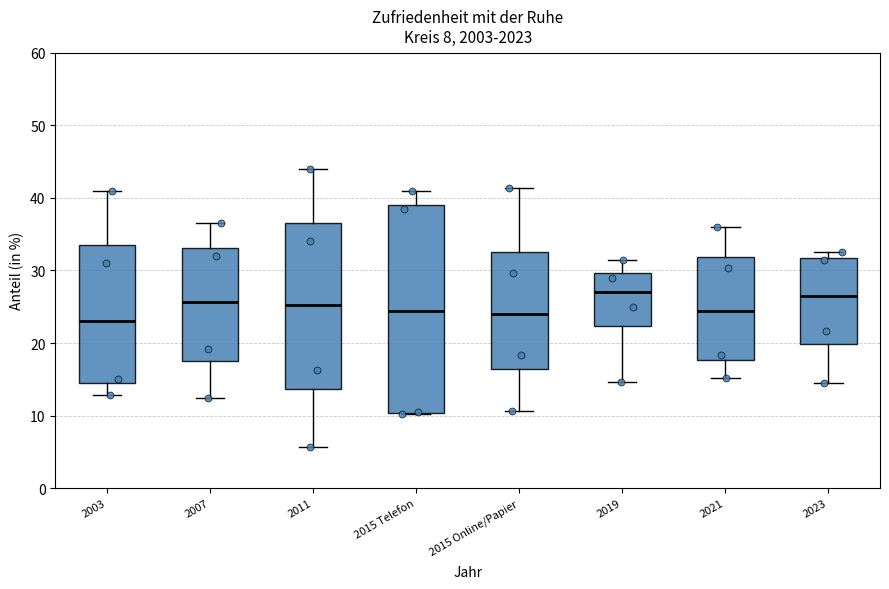

Where does the upper whisker of the box for 2011 end on the y-axis? The values are not printed on the chart, so give them approximately, as read against the axis.

44